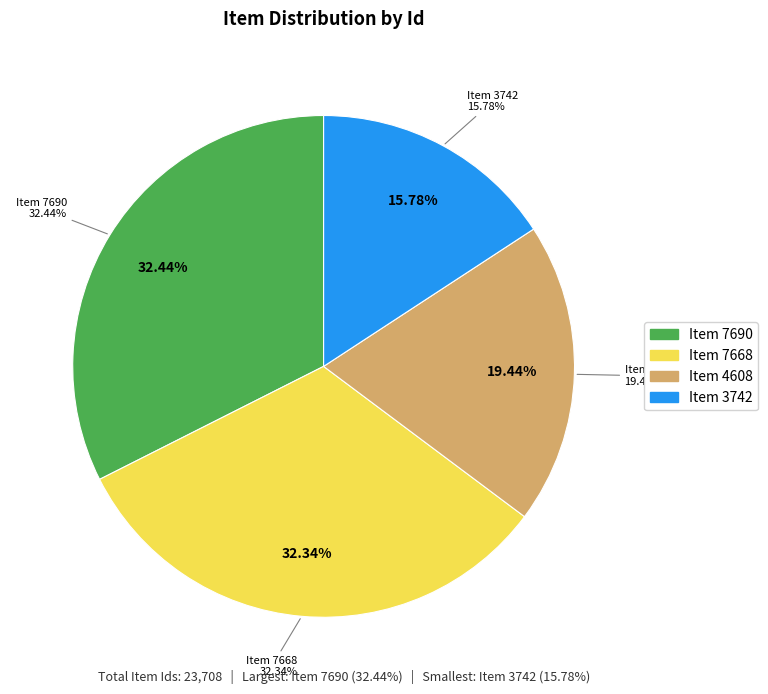

To the nearest percent, what is the average slice percentage?

25%